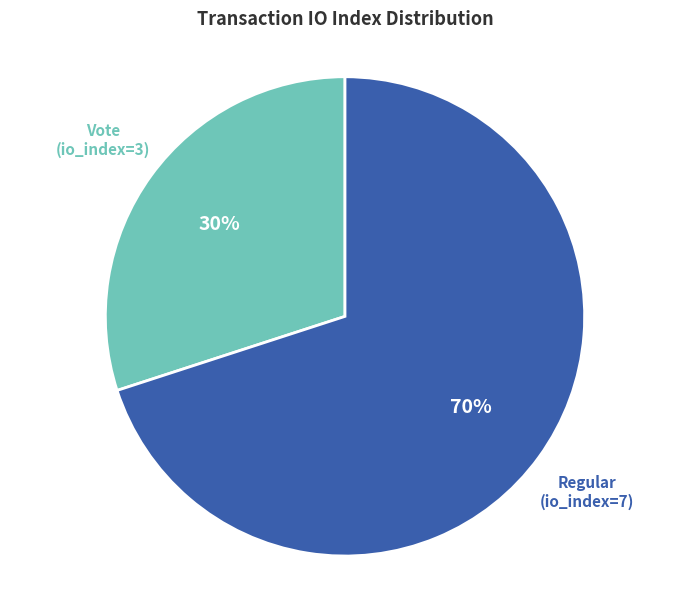

Does any single category account for the majority?

Yes